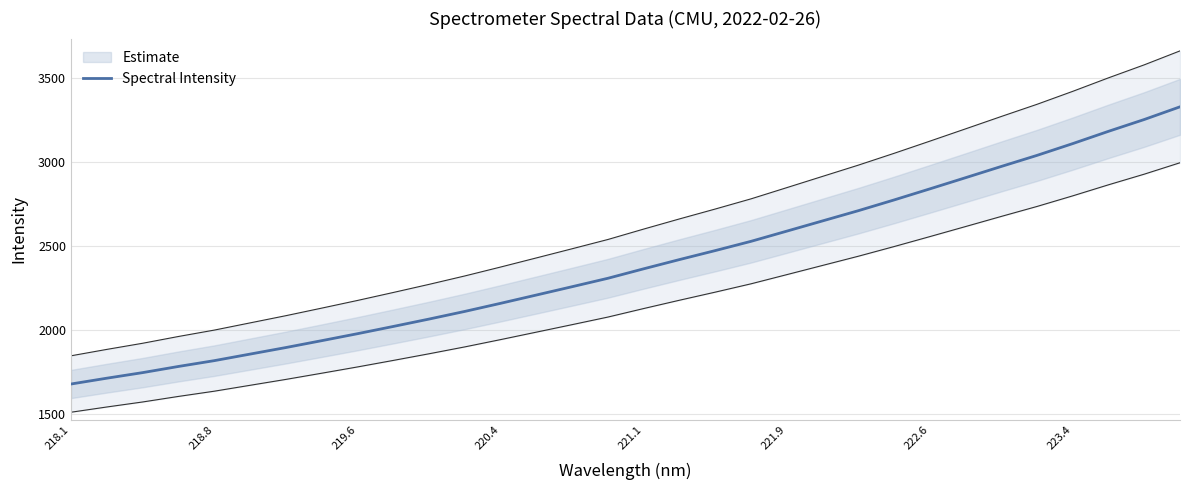

At which category does the chart reach its minimum across all series?

218.1